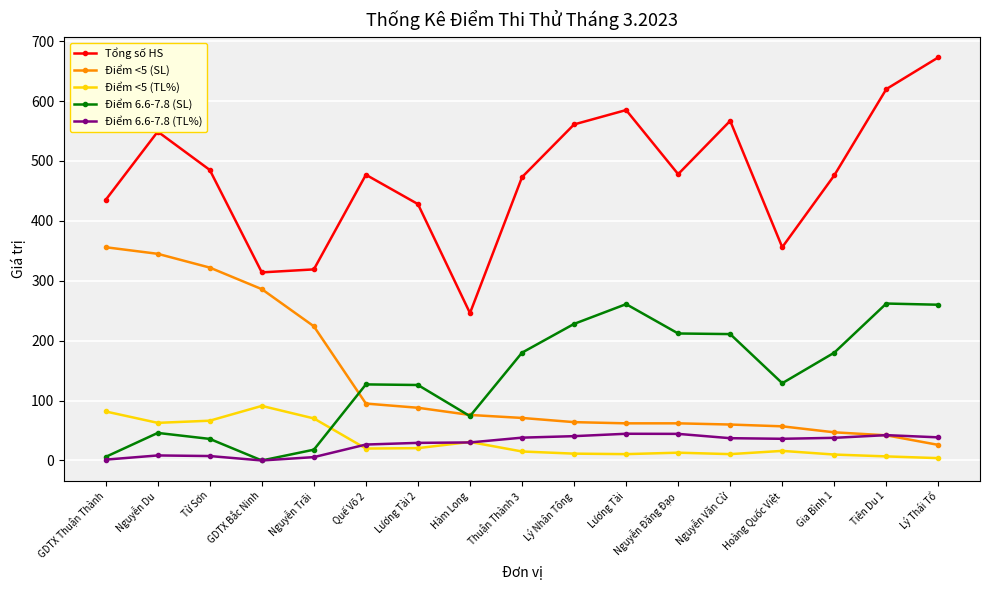

Does the chart display data point markers on the line(s)?

Yes